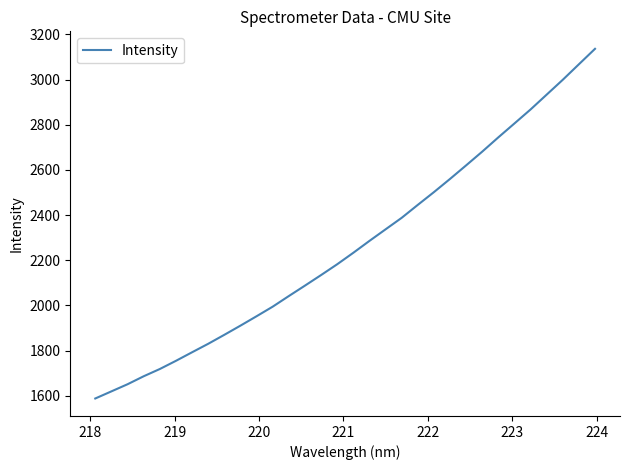

What is the minimum value shown in the chart?

1587.8